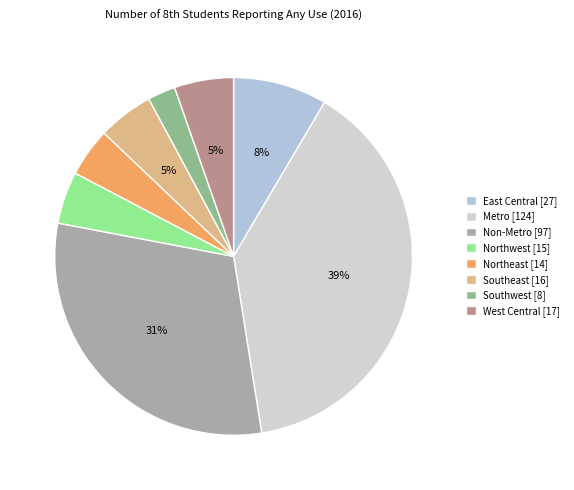

What is the largest slice in the pie chart?

Metro